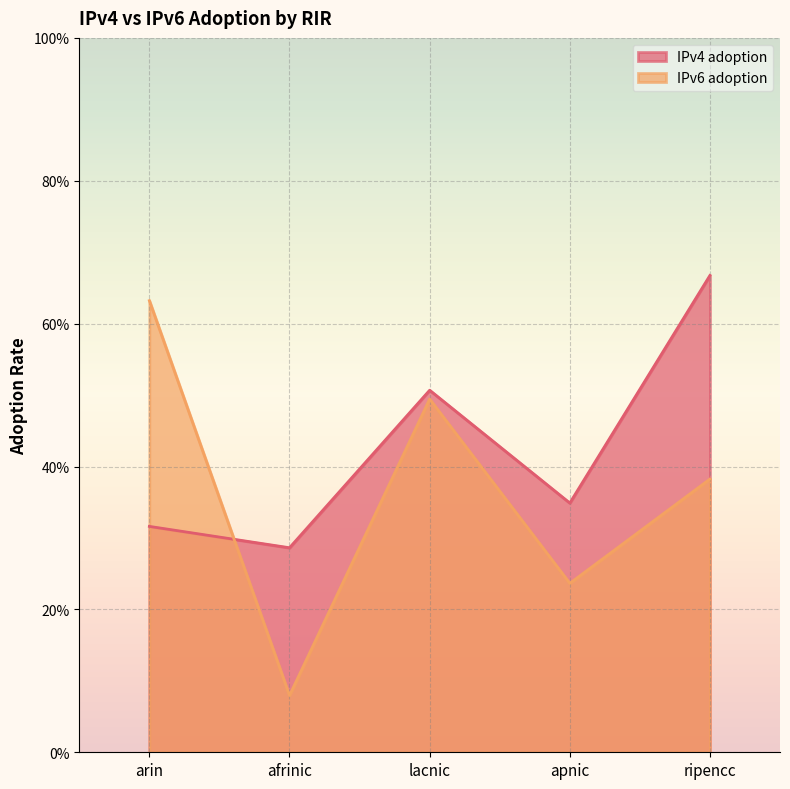

What is the label of the 3rd point from the right?

lacnic